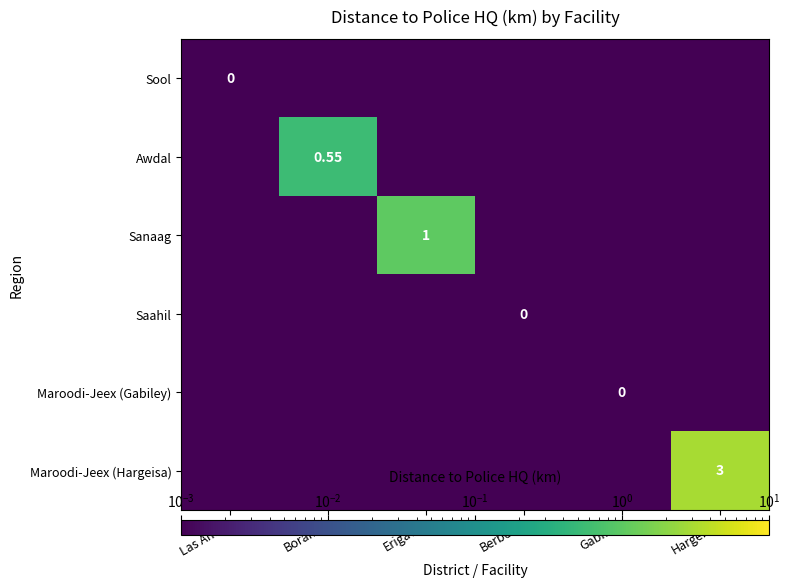

Where is Awdal nearest to the value 0?

Las Anod